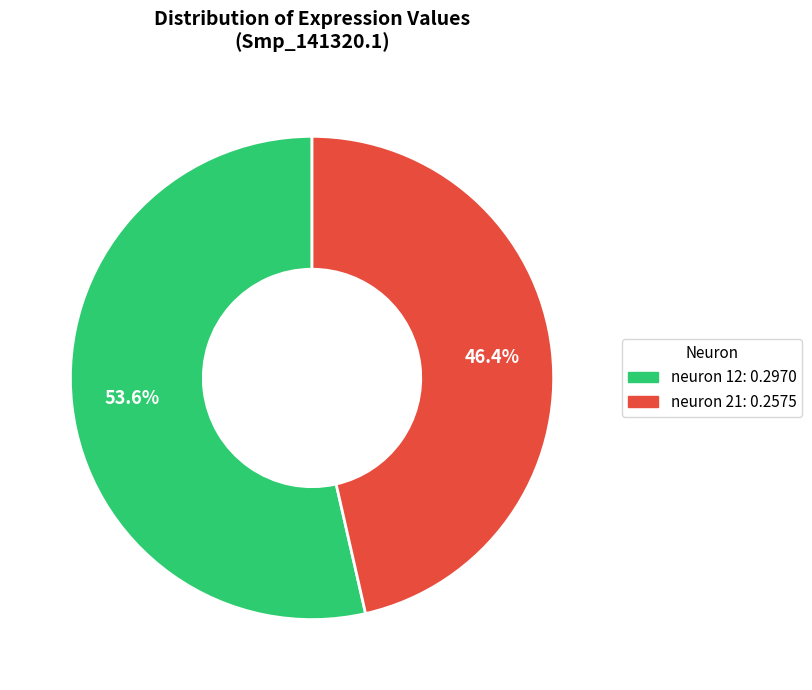

Which category has the biggest portion of the pie?

neuron 12